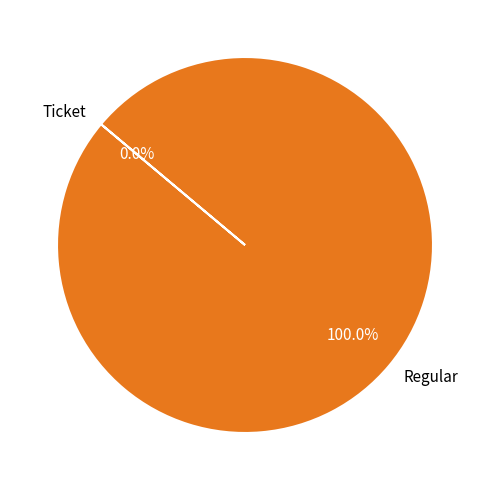

What is the largest slice in the pie chart?

Regular